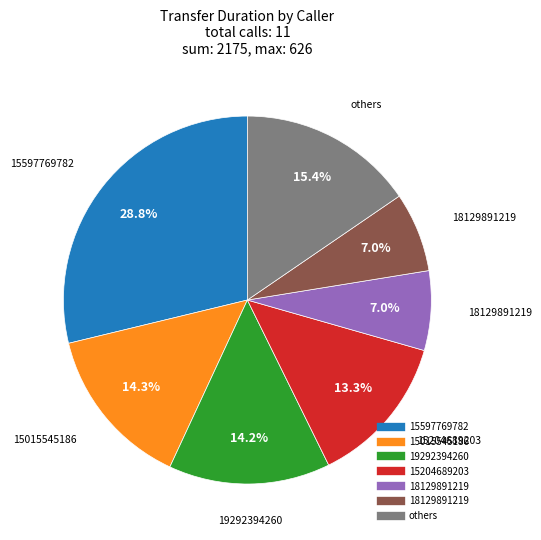

To the nearest percent, what is the difference between the largest and smallest slice percentages?

22%